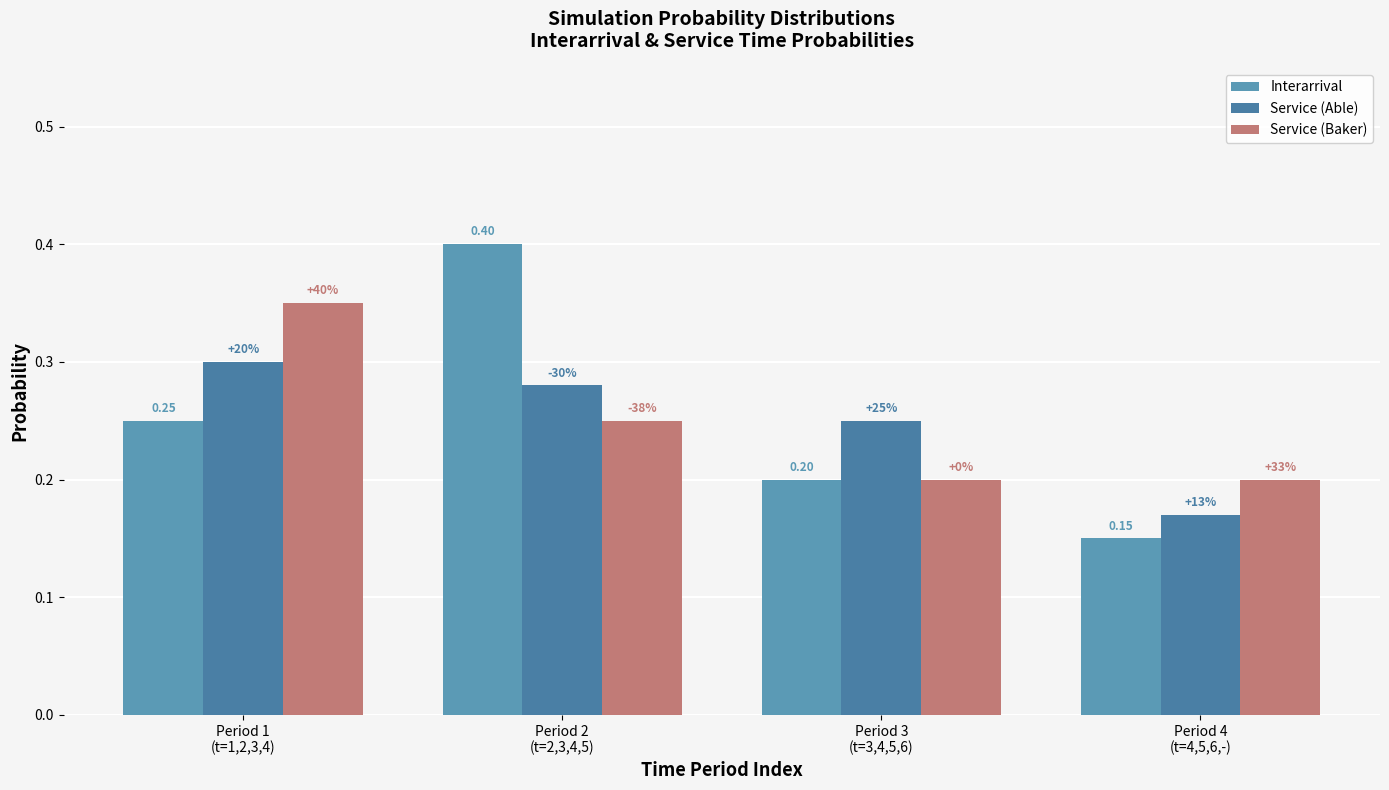

Is it true that Service (Baker) equals 0.3 at Period 1
(t=1,2,3,4)?

True